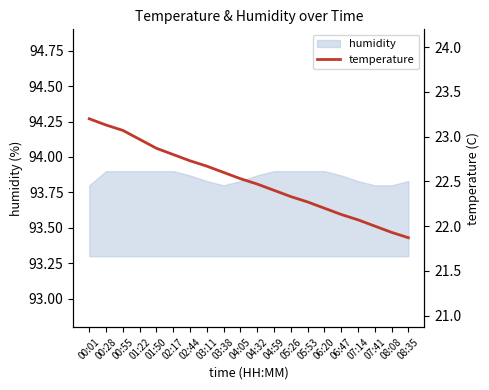

What is the approximate value at 03:38?

22.6